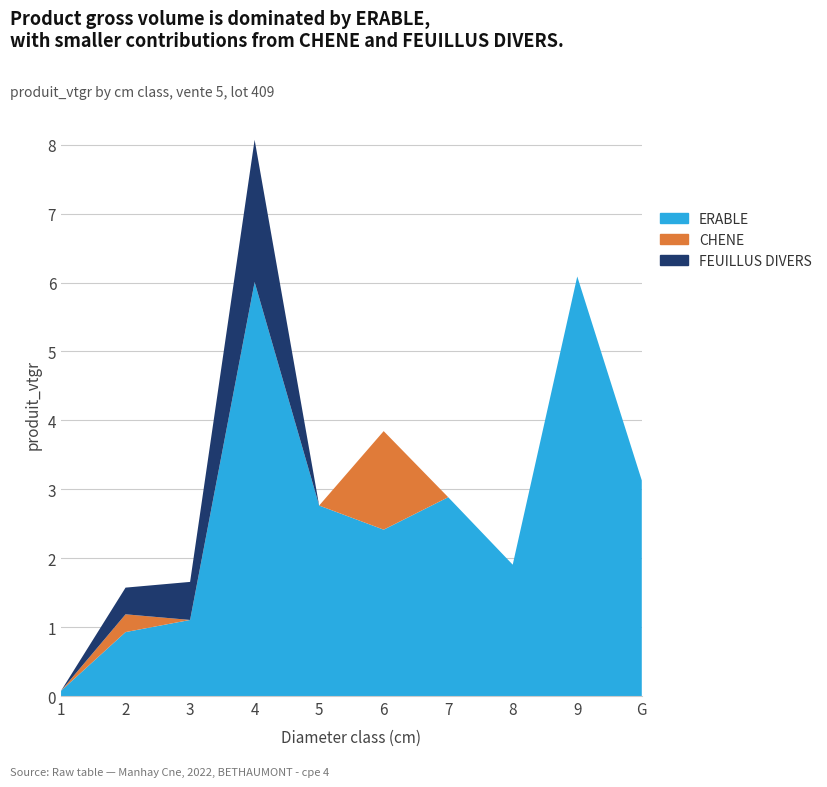

Reading left to right, what are all the values shown in this chart?

ERABLE: 1=0.1	2=0.9	3=1.1	4=6.0	5=2.8	6=2.4	7=2.9	8=1.9	9=6.1	G=3.1
CHENE: 1=0.0	2=0.3	3=0.0	4=0.0	5=0.0	6=1.4	7=0.0	8=0.0	9=0.0	G=0.0
FEUILLUS DIVERS: 1=0.0	2=0.4	3=0.6	4=2.1	5=0.0	6=0.0	7=0.0	8=0.0	9=0.0	G=0.0